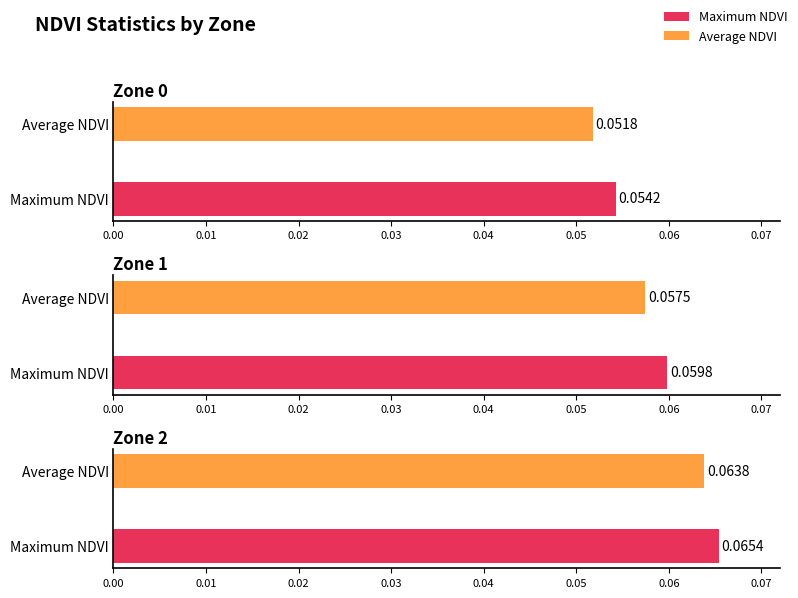

What is the value of the Average NDVI bar at the 2nd from the left?

0.1